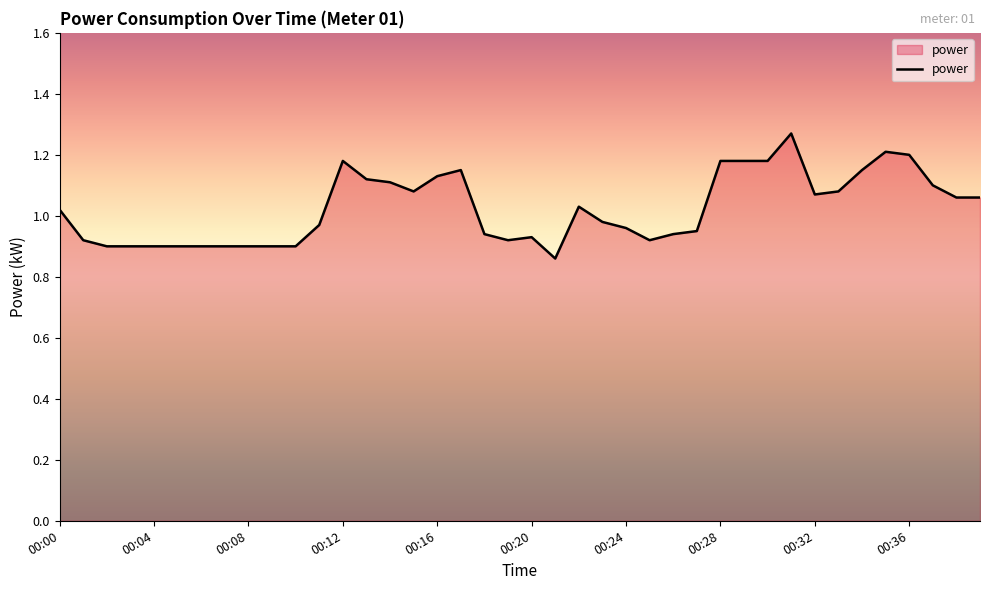

What is the difference between the maximum and minimum values?

0.4